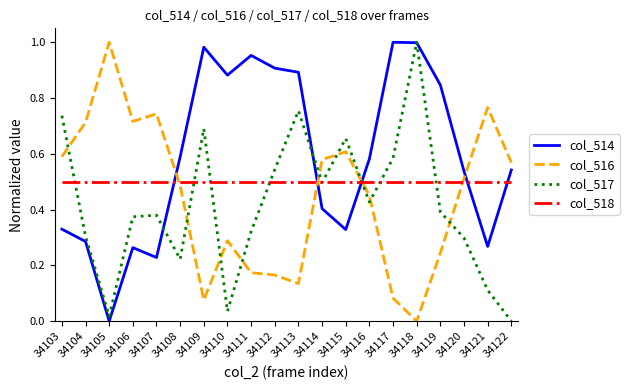

True or false: col_514 has a value of 0.2 at 34121.

False